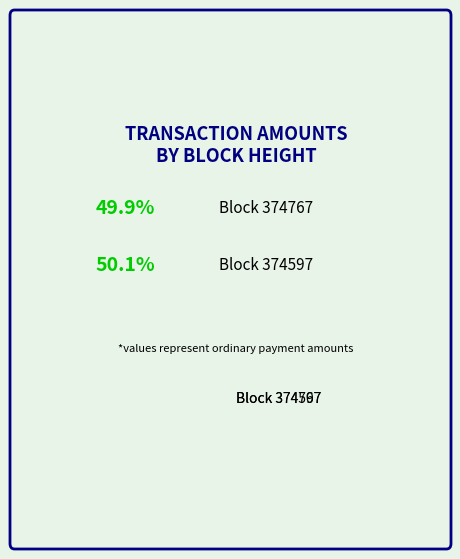

What is the ratio of the value at Block 374767 to the value at Block 374597?

1.0